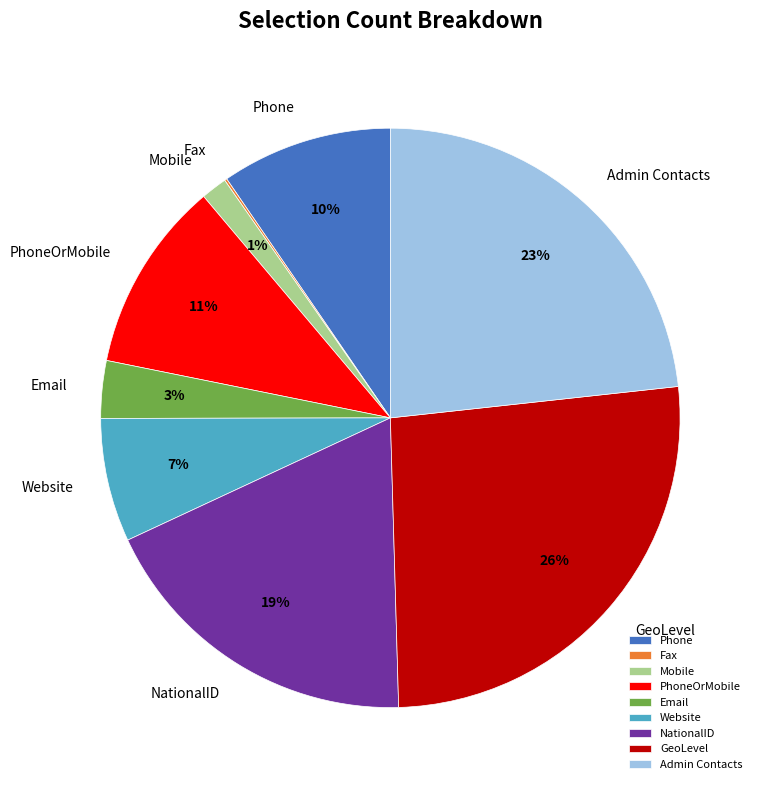

Which category has the biggest portion of the pie?

GeoLevel